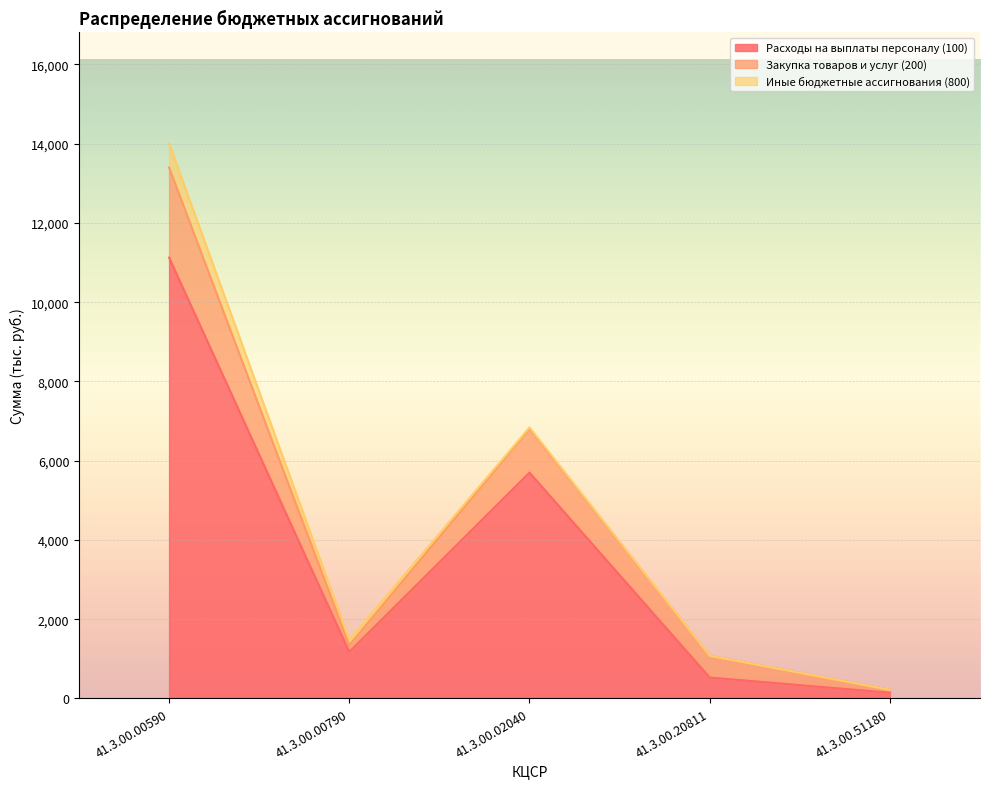

In Закупка товаров и услуг (200), how many points are higher than both neighbors (excluding endpoints)?

1